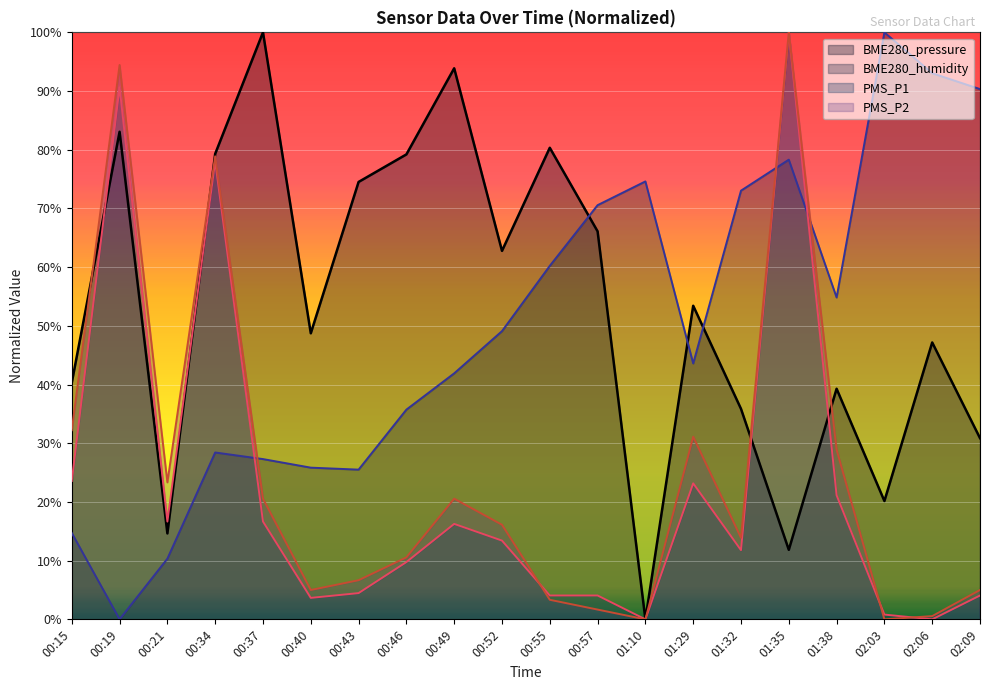

Count the number of data series in this chart.

4